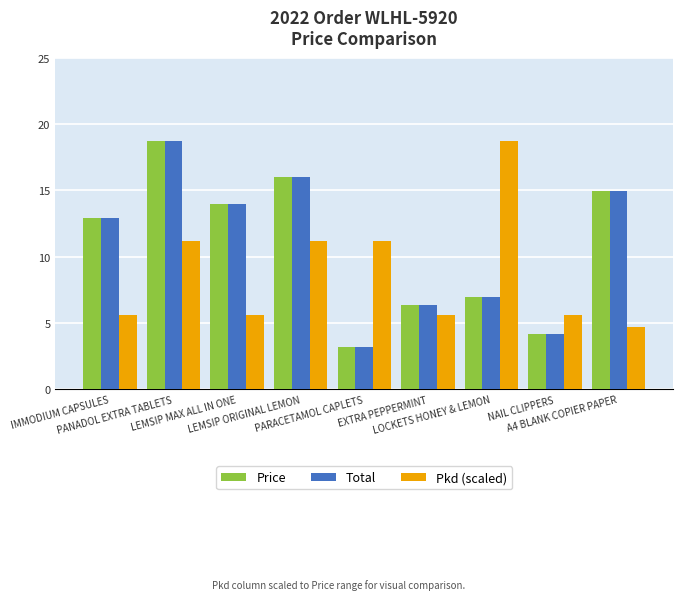

What is the difference between the maximum and minimum values in the Total series?

15.5